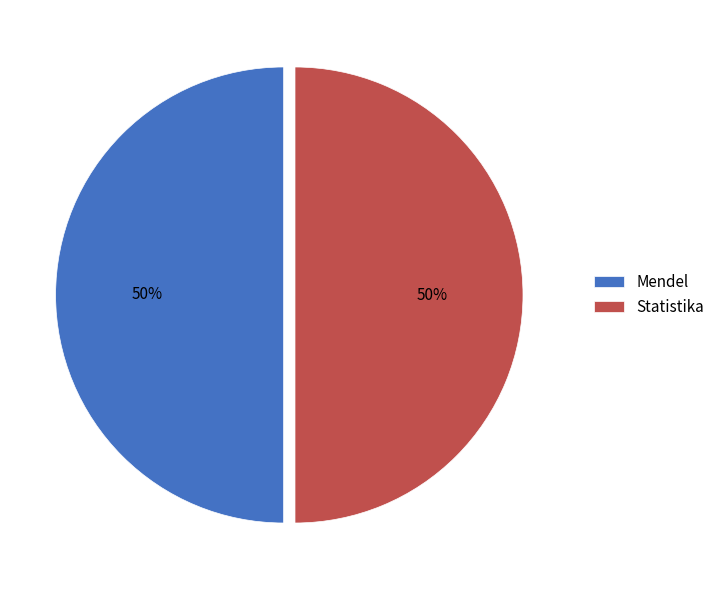

Is it true that Mendel is 50% of the pie?

True